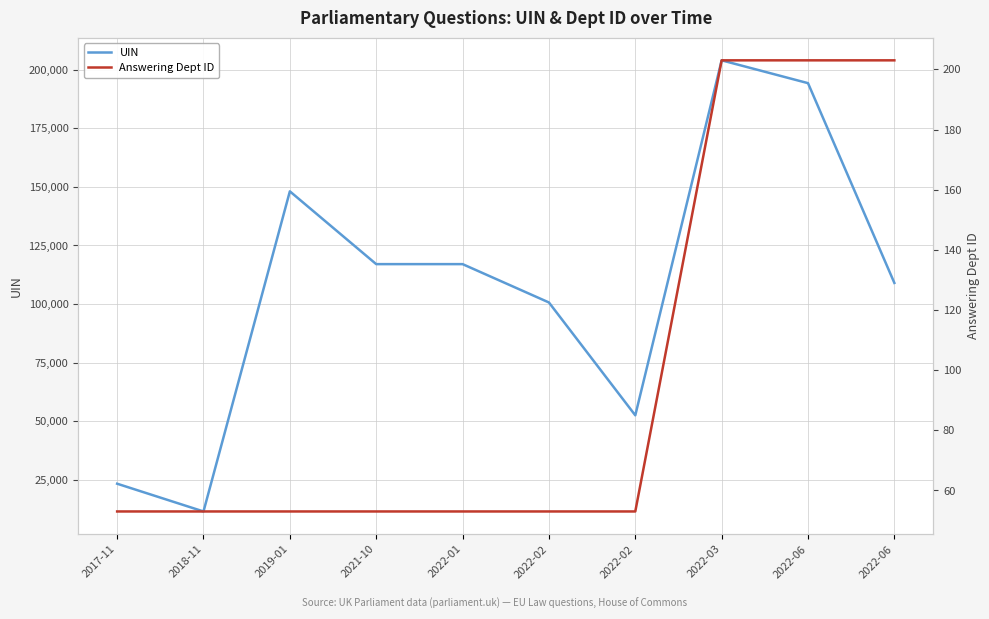

The UIN series shows 7948 at 2018-11. True or false?

False